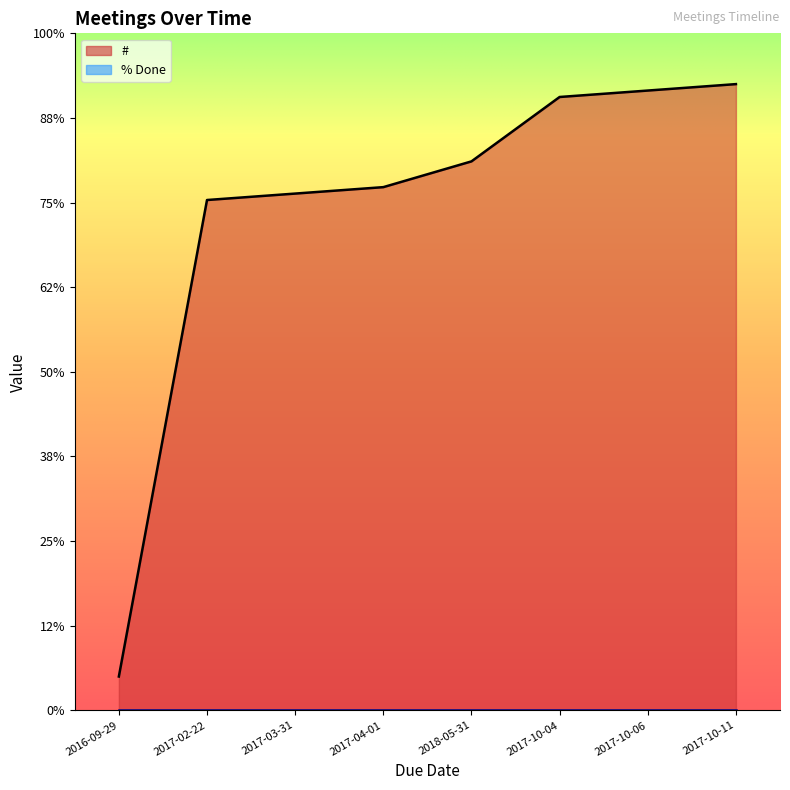

What is the label of the 8th point from the right?

2016-09-29